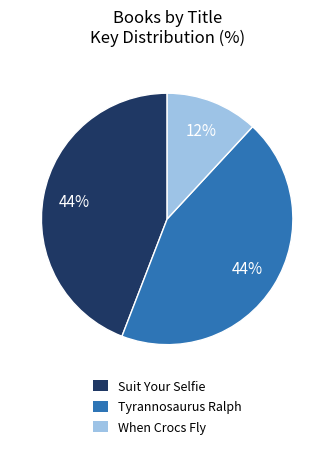

Which slice is the smallest?

When Crocs Fly